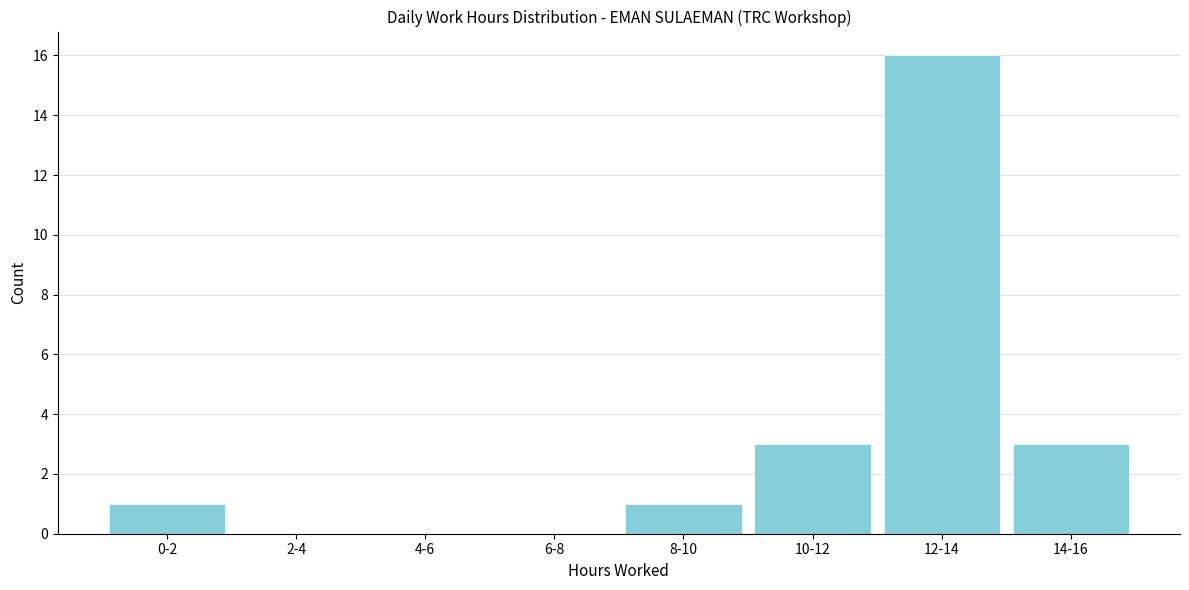

Reading left to right, transcribe all the data shown in this chart.

0-2=1	2-4=0	4-6=0	6-8=0	8-10=1	10-12=3	12-14=16	14-16=3